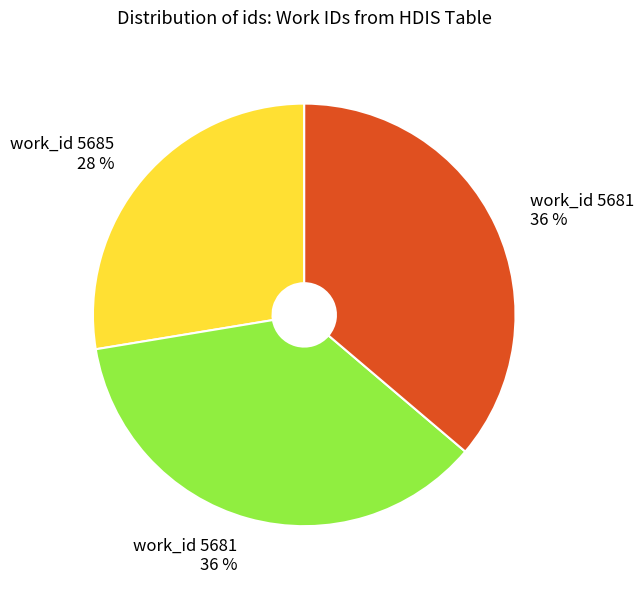

Count the number of slices in the pie.

3